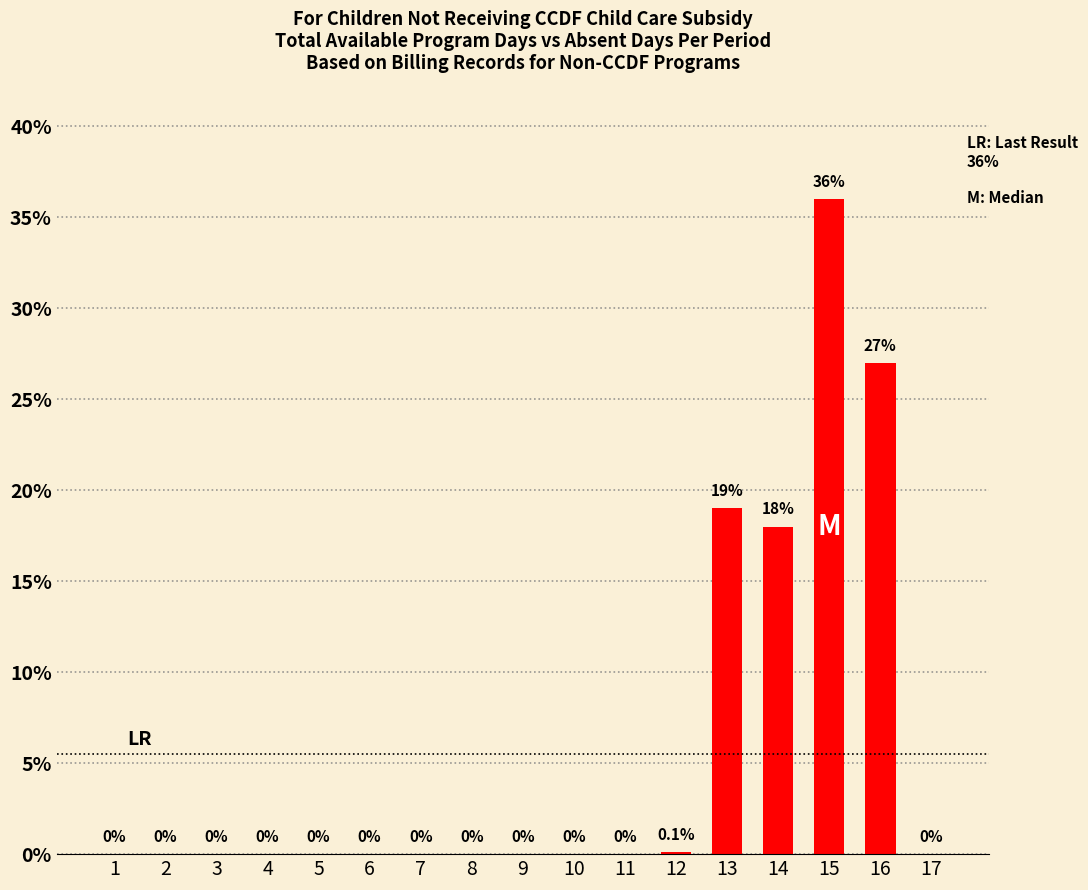

True or false: the data shows 0.0 at 10.

True